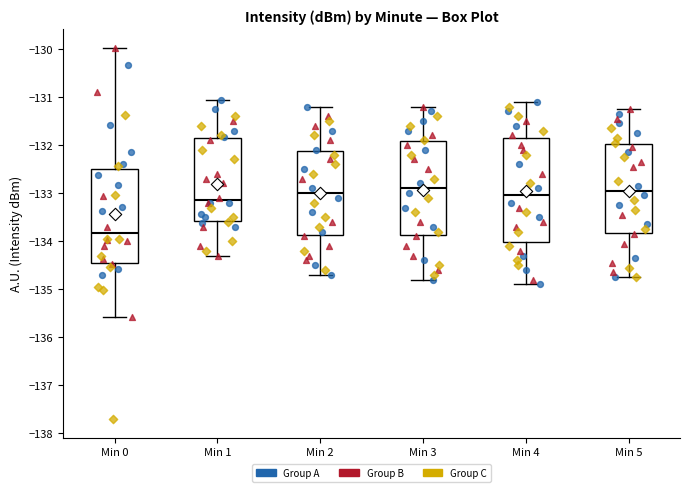

Which box is the tallest, from its lower edge to its upper edge?

Min 4